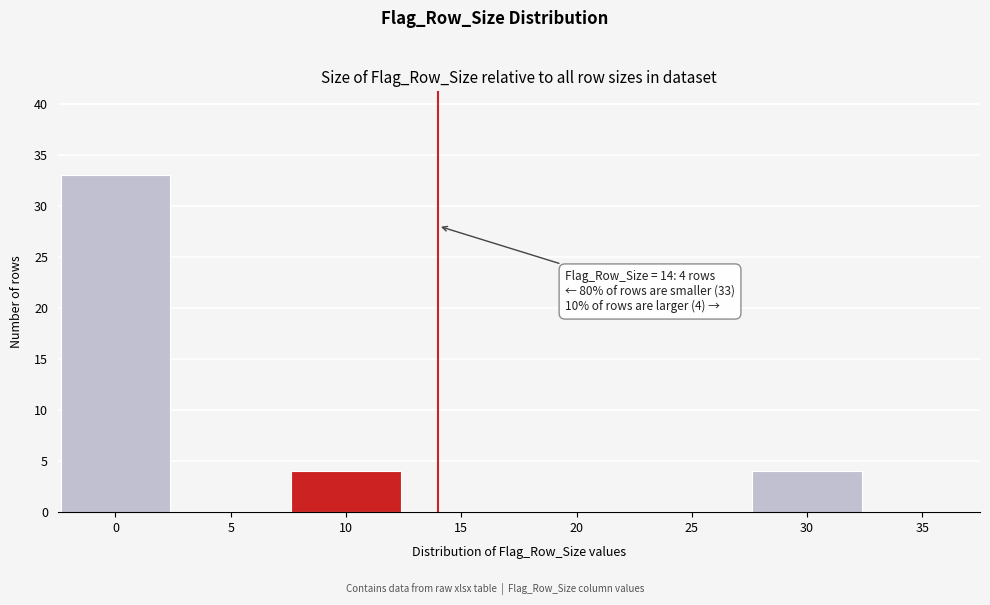

Reading left to right, what are all the values shown in this chart?

0=33	5=0	10=4	15=0	20=0	25=0	30=4	35=0